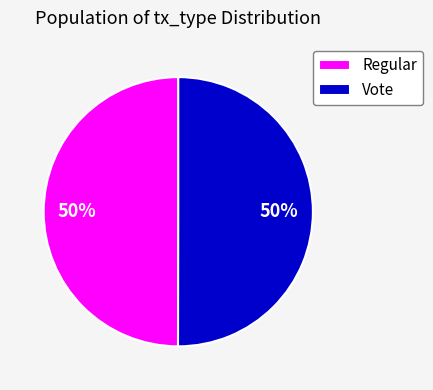

To the nearest percent, what is the average slice percentage?

50%